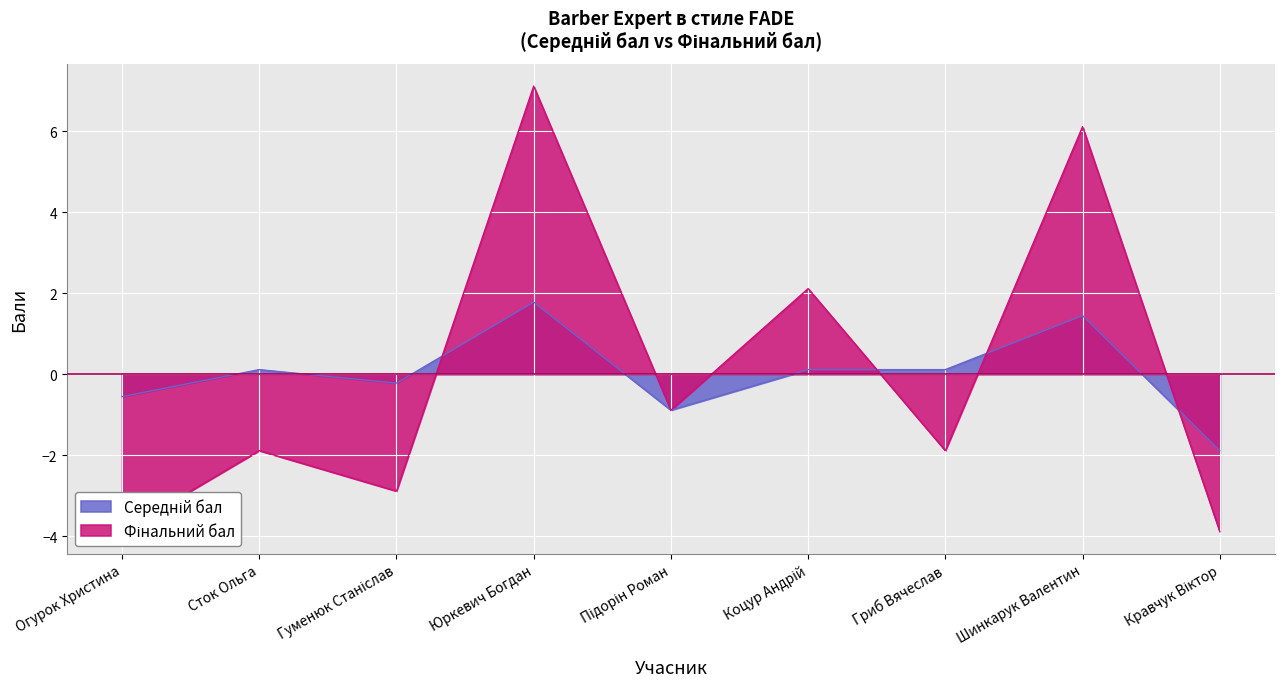

How many interior local peaks does the Фінальний бал series have?

4